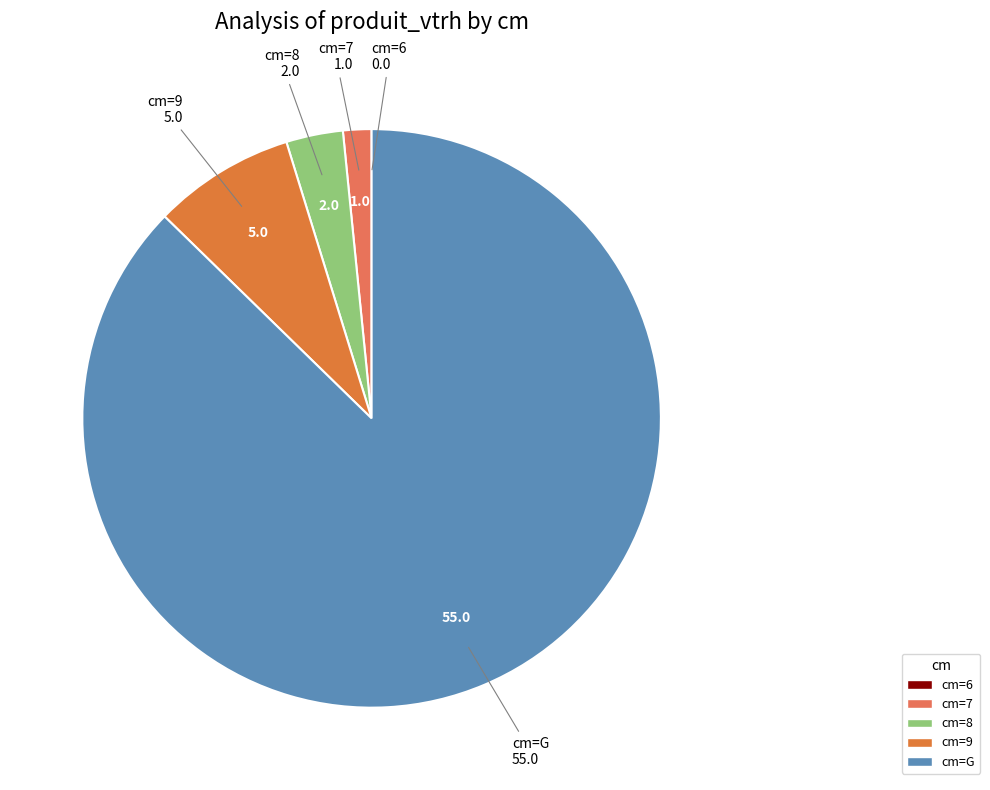

What is the smallest slice in the pie chart?

6